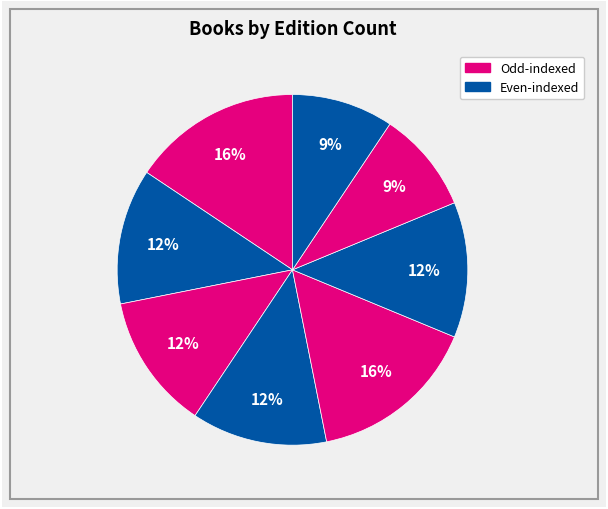

Is there any slice that represents more than half of the pie?

No